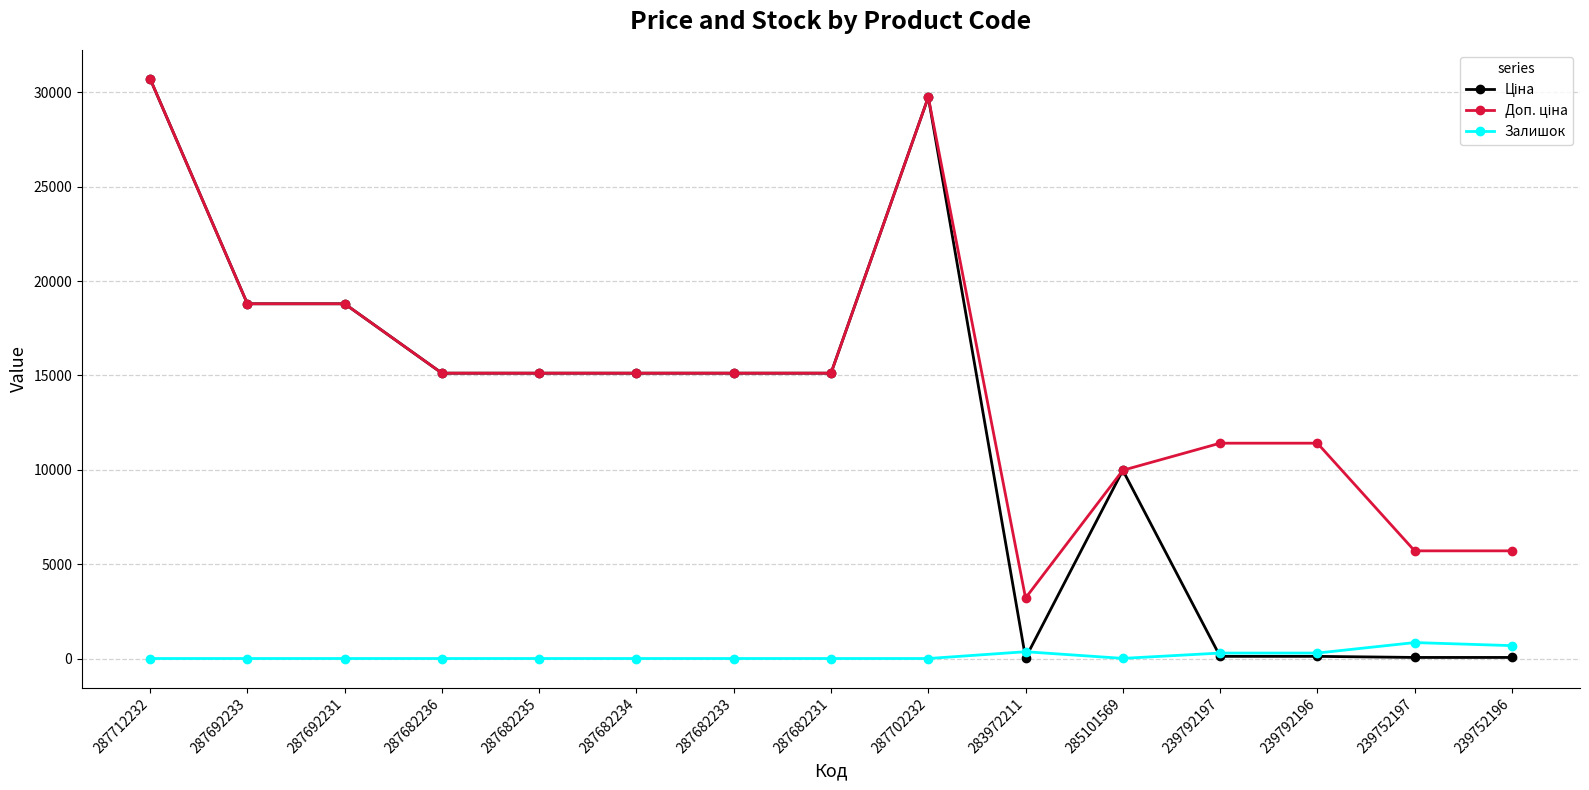

Which category has the highest value across all series?

287712232